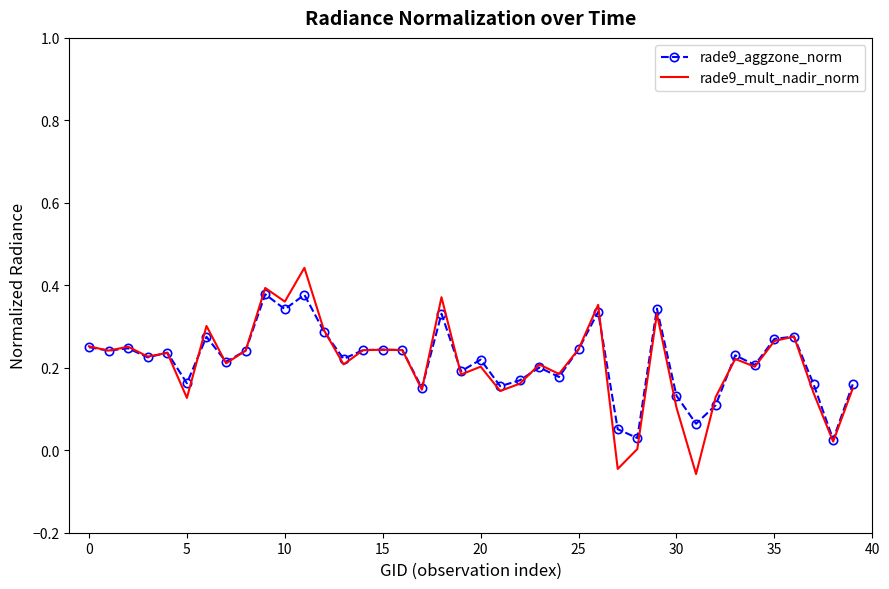

Which series has the widest spread of values?

rade9_mult_nadir_norm